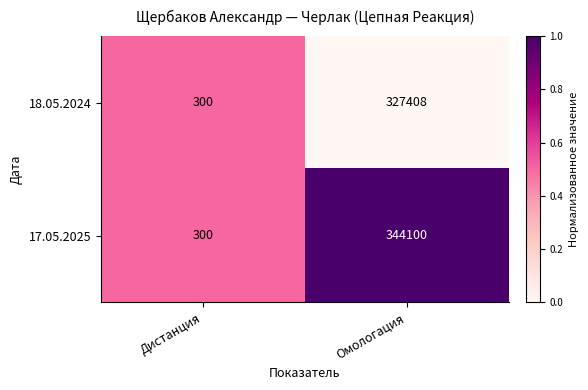

Reading left to right, what are all the values shown in this chart?

18.05.2024: 300	327408
17.05.2025: 300	344100